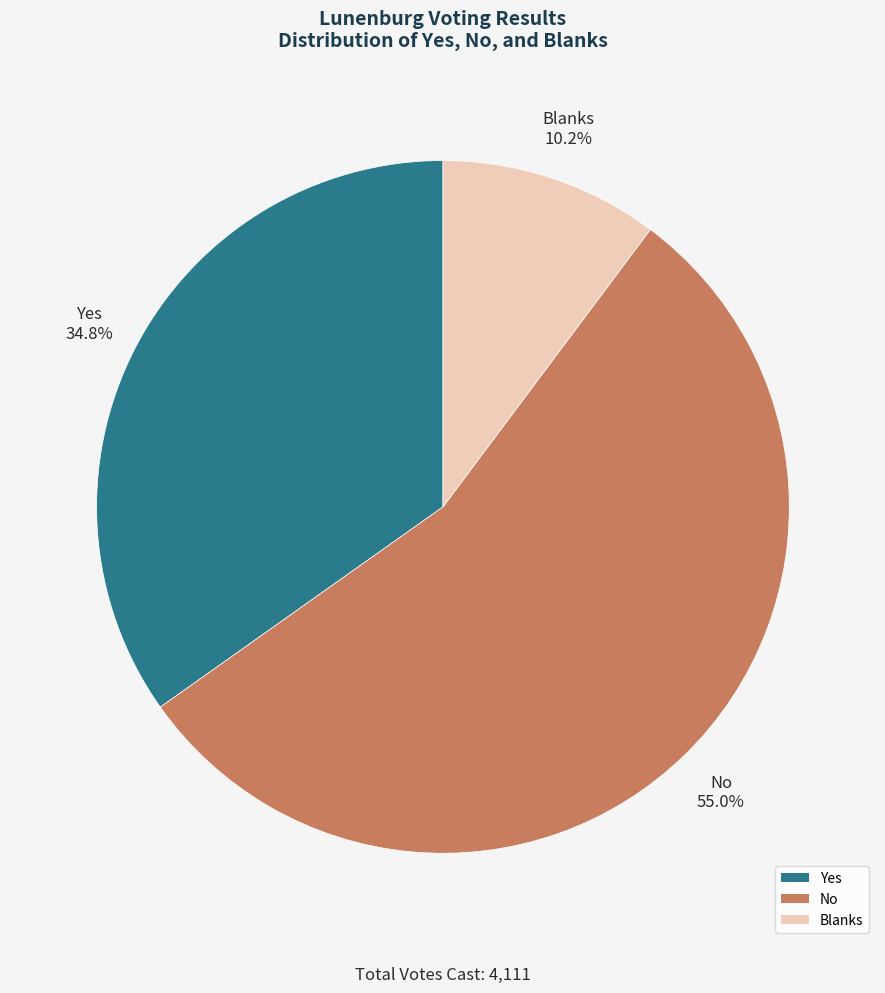

What percentage is the Yes slice, to the nearest percent?

35%